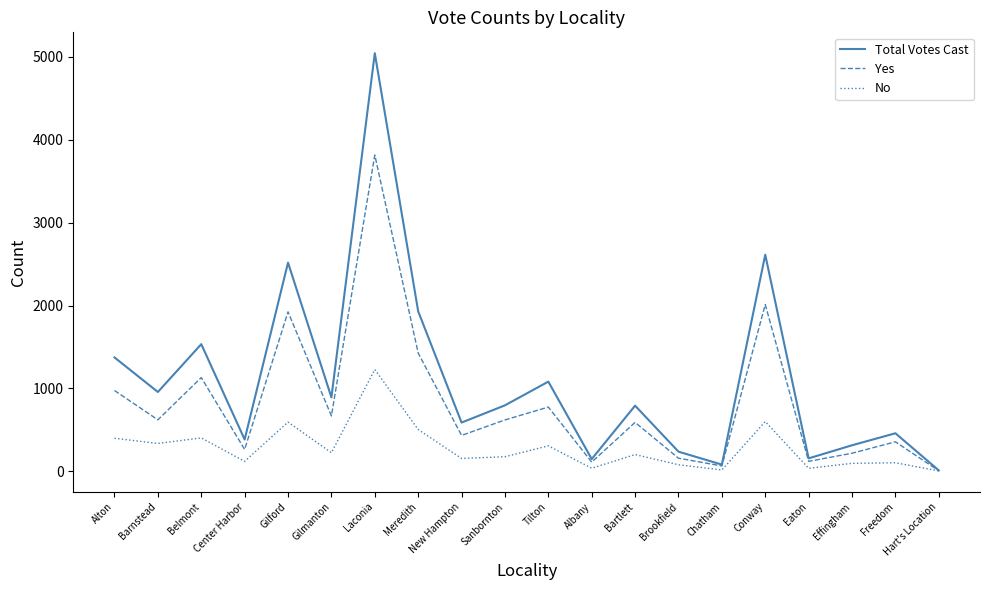

Is the value of Total Votes Cast at Conway greater than the value of Yes at Meredith?

Yes